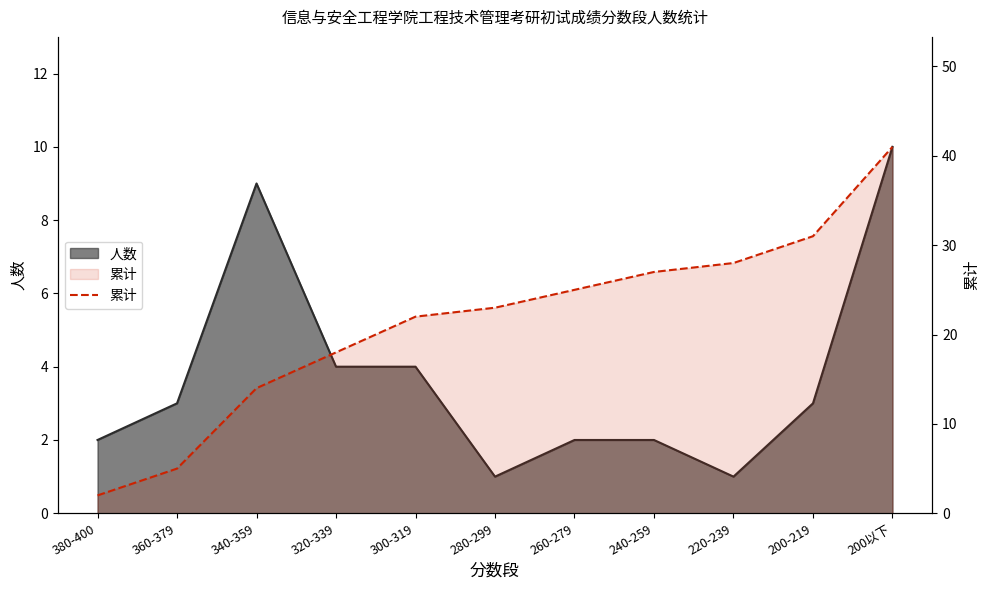

What is the greatest value displayed?

41